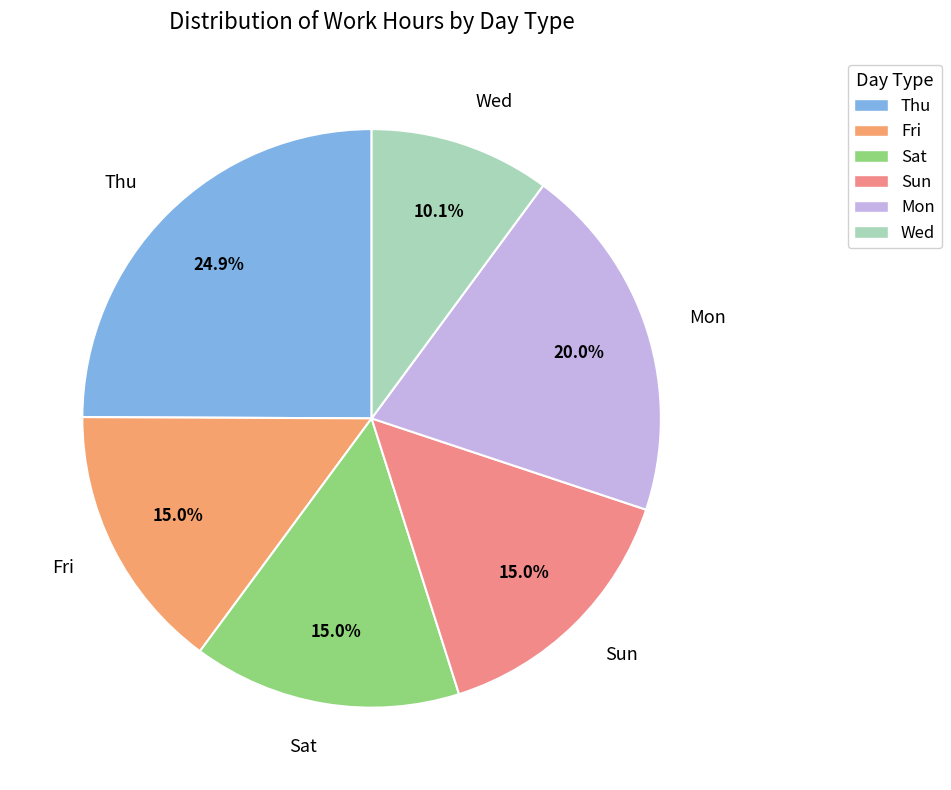

What portion of the pie excludes Thu?

75.1%